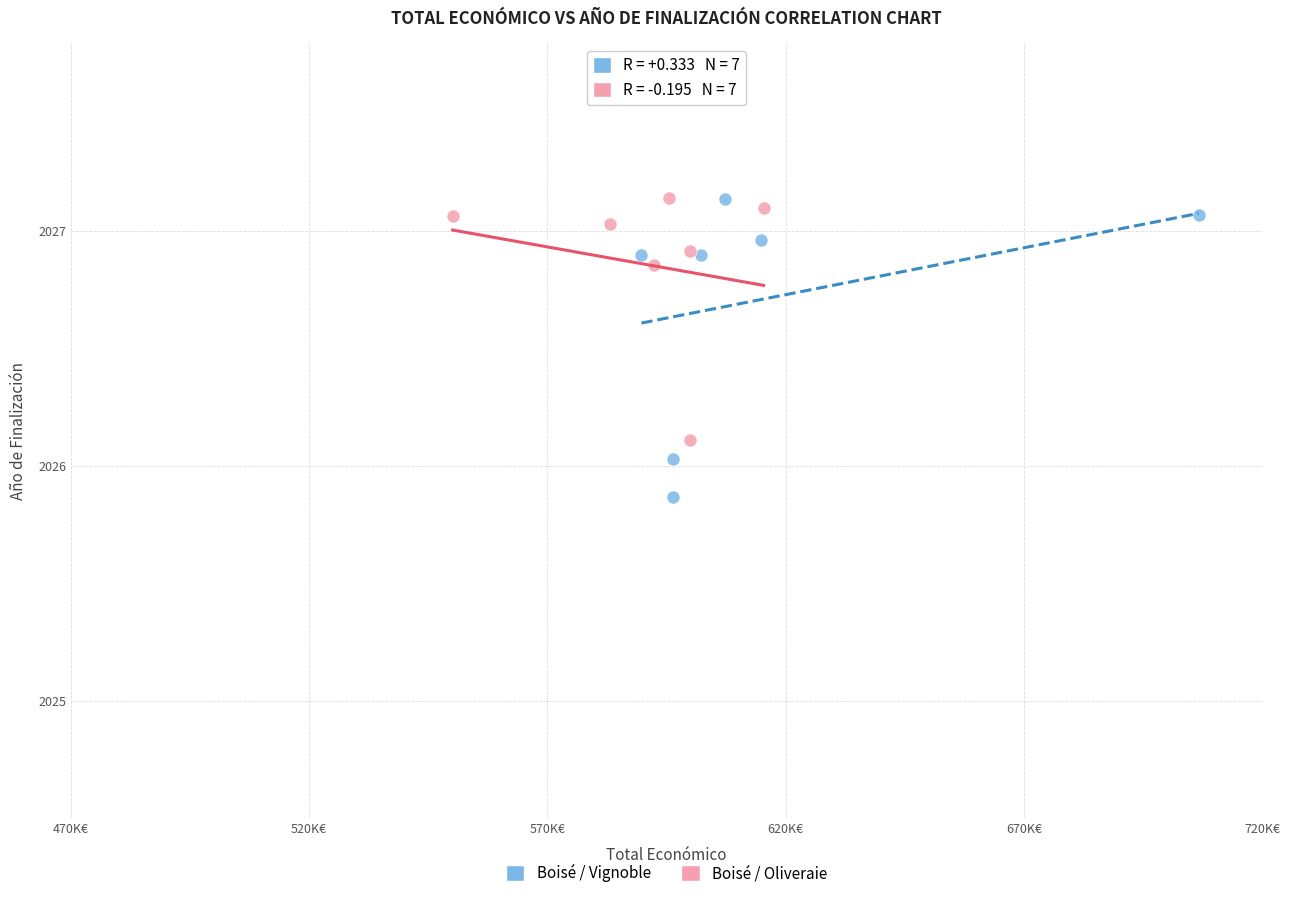

Which series contains the lowest Y value?

Boisé / Vignoble